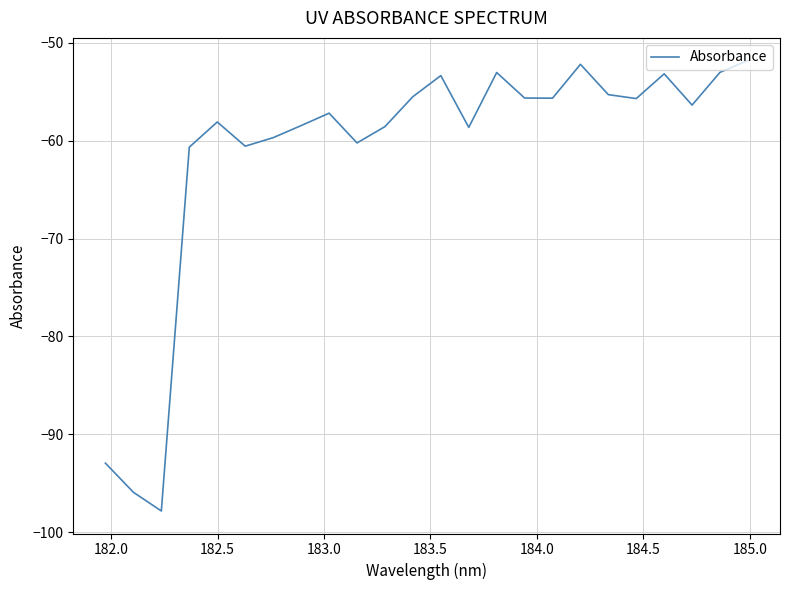

What is the difference between the maximum and minimum values?

46.1